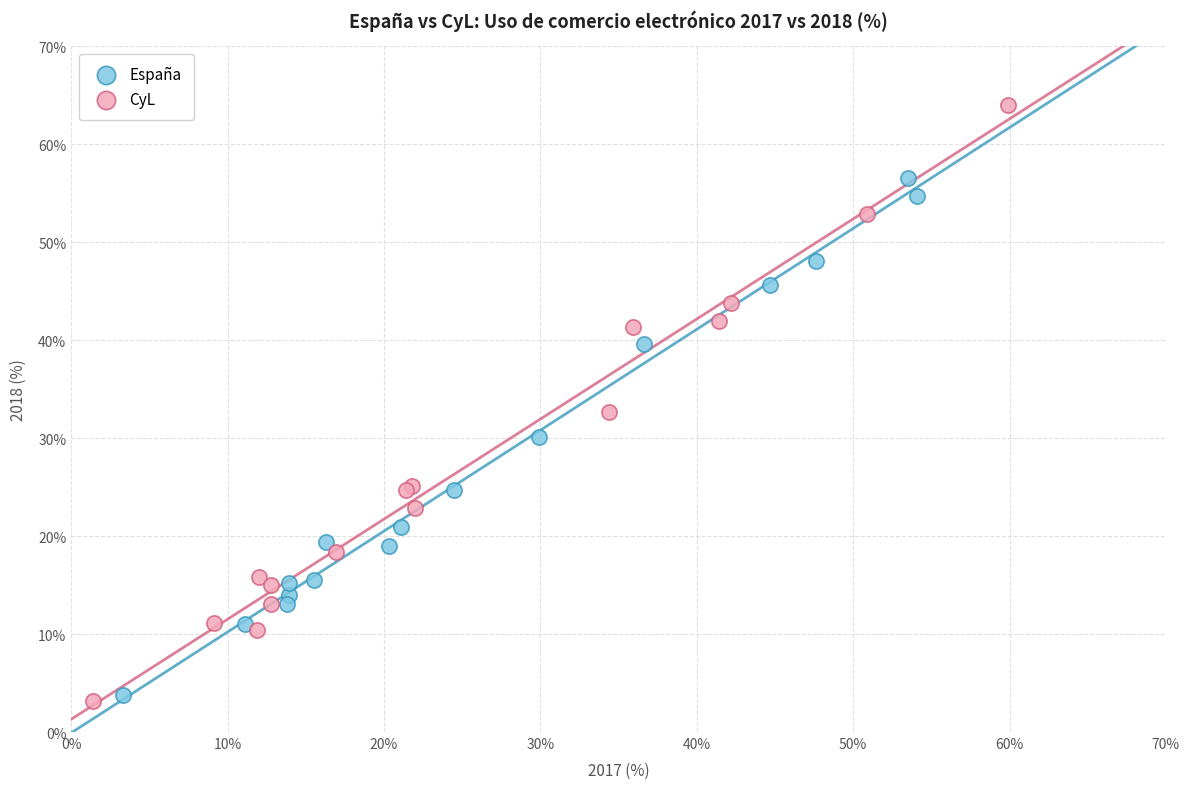

Which series contains the lowest Y value?

CyL